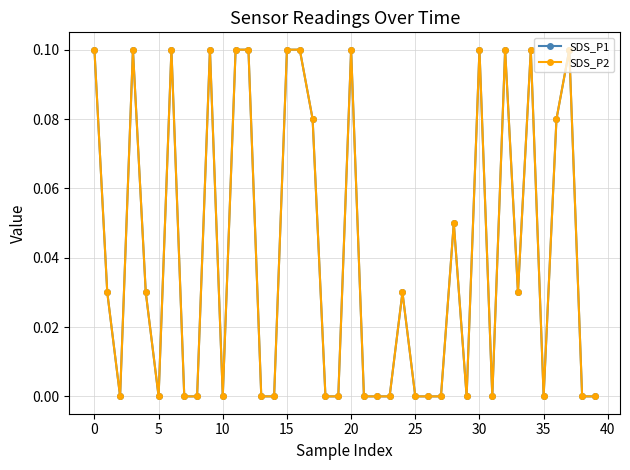

How many lines are shown in the chart?

2